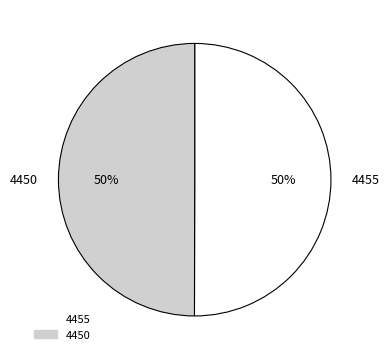

What is the ratio of the value at 4450 to the value at 4455?

1.0